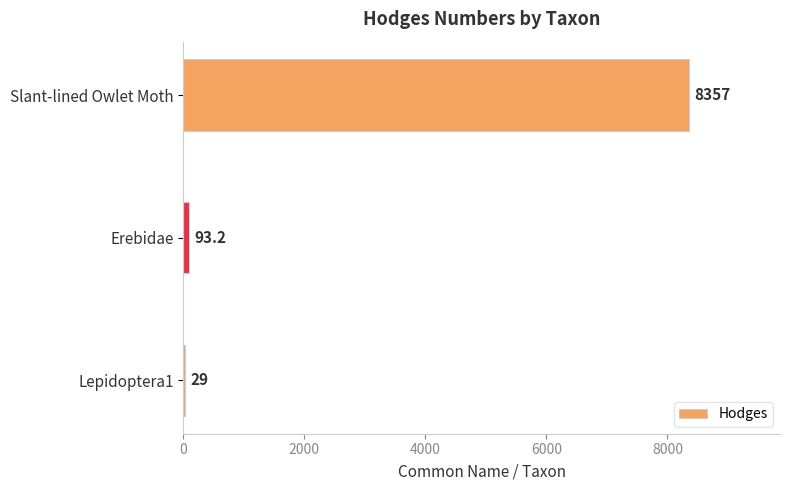

What is the sum of the values at Slant-lined Owlet Moth and Lepidoptera1?

8386.0